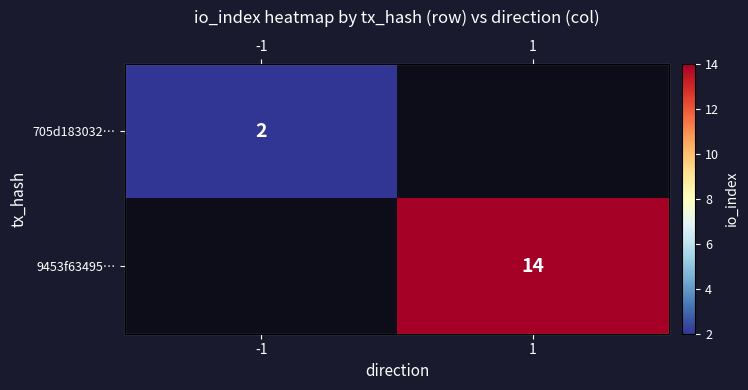

Which series has the widest spread of values?

705d183032…